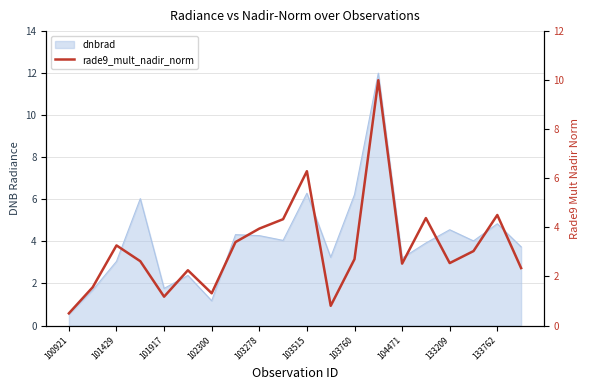

At which category does the chart reach its minimum across all series?

100921